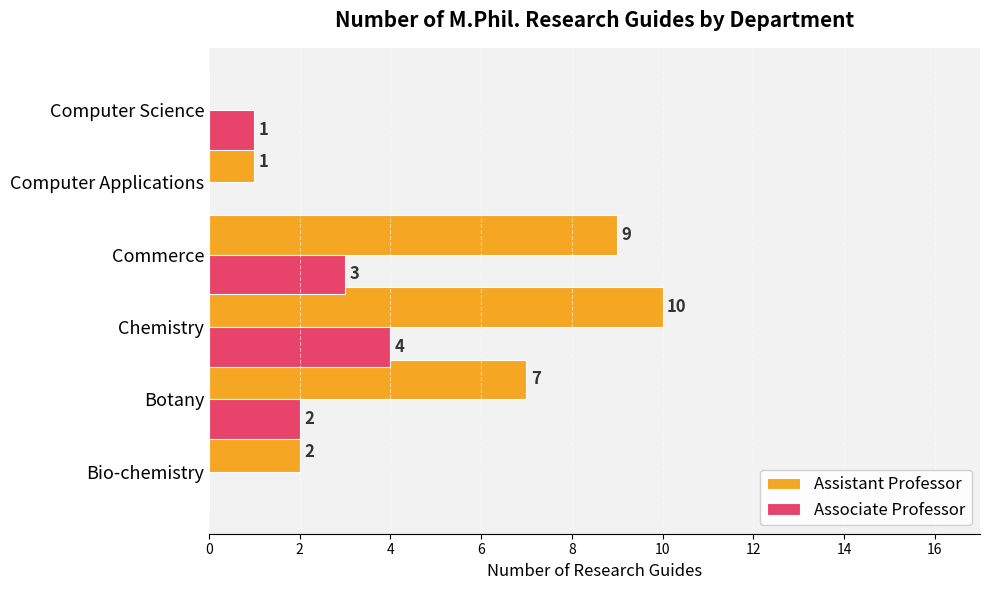

Is it true that Assistant Professor equals -4 at Computer Science?

False